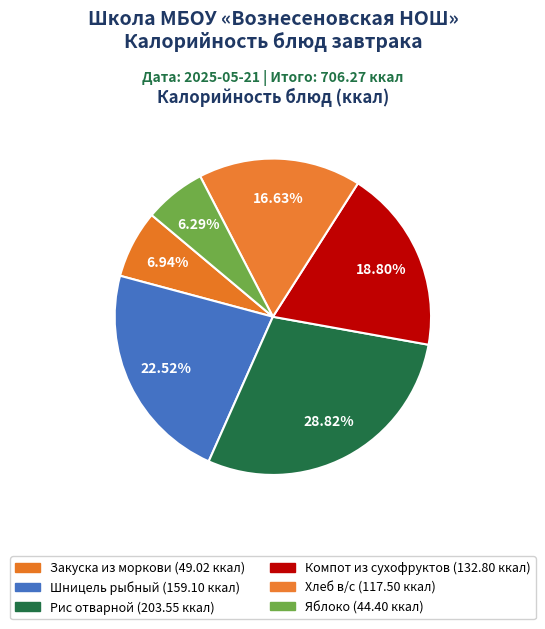

What percentage is the Шницель рыбный slice, to the nearest percent?

23%